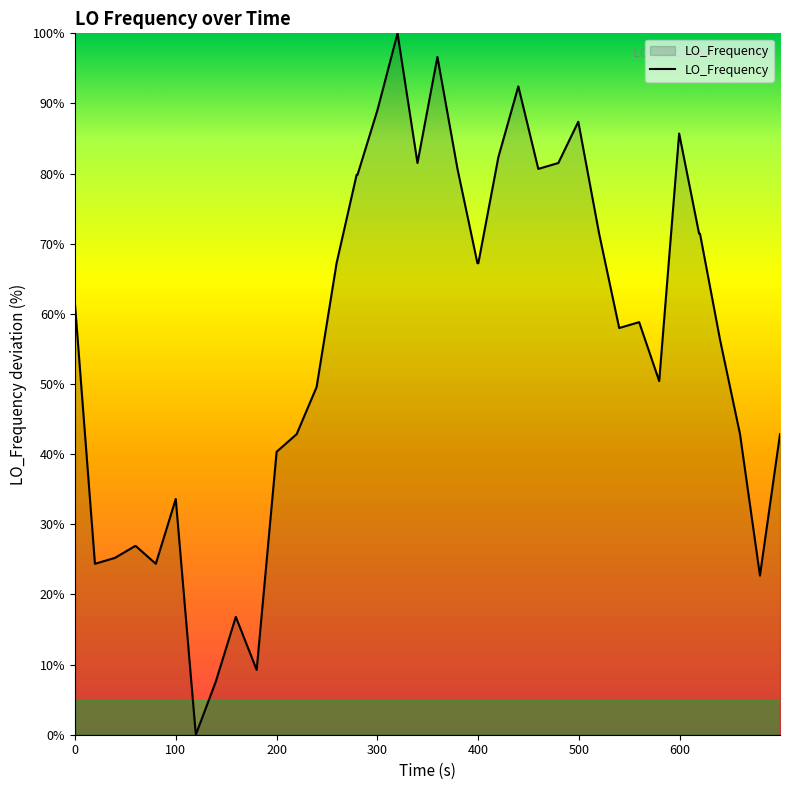

What is the maximum value shown in the chart?

100.0